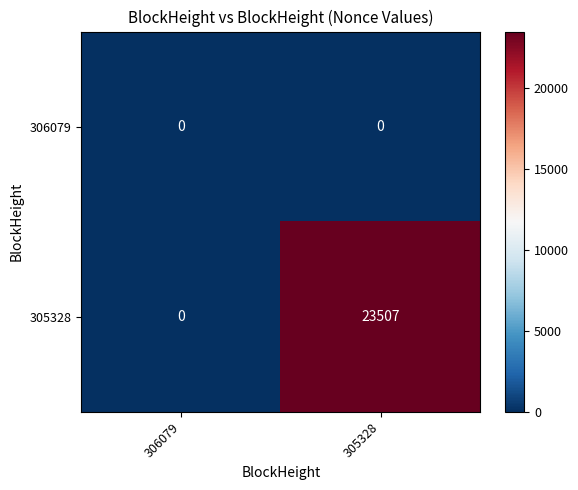

Between 306079 and 305328, which series saw the biggest shift?

305328